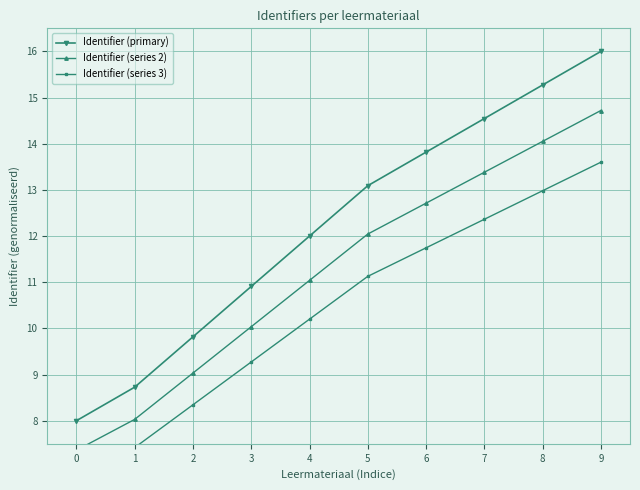

At which label does Identifier (series 3) first exceed 11?

5